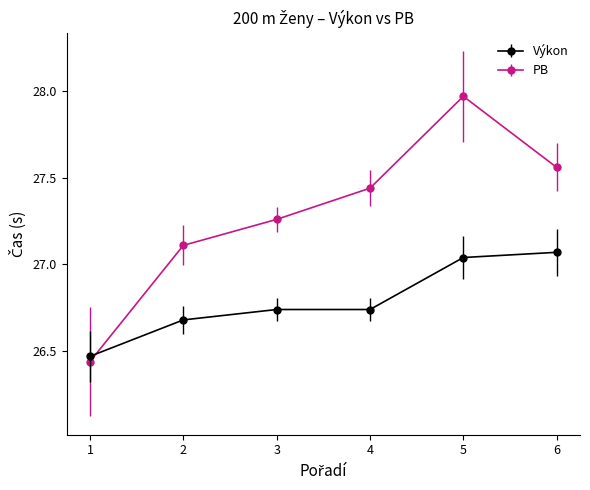

What are all the series names shown in the legend?

Výkon, PB